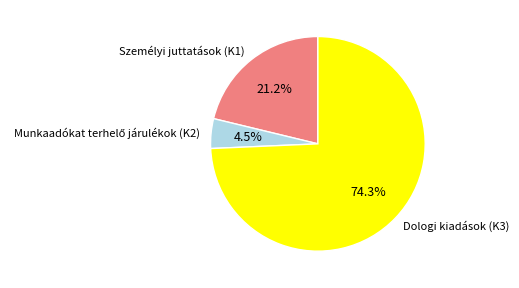

How many segments does this pie chart have?

3